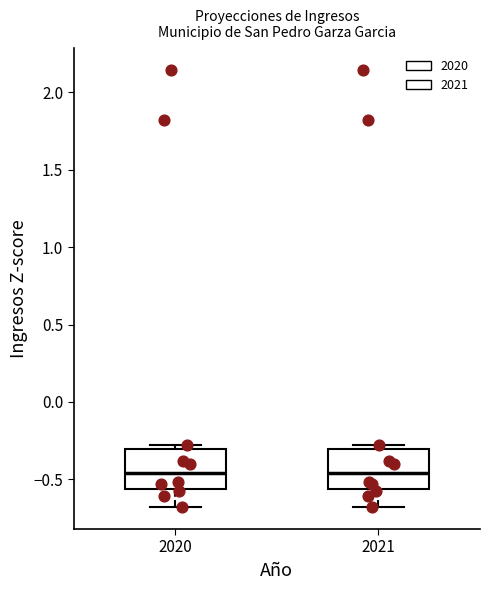

Reading left to right, read every box against the y-axis: the position of its median line, the range the box covers, and the ends of its whiskers. The values are not printed on the chart, so give them approximately, as read against the axis.

2020: median -0.45, box -0.55 to -0.30, whiskers -0.70 to -0.30 (just above the box's upper edge)
2021: median -0.45, box -0.55 to -0.30, whiskers -0.70 to -0.30 (just above the box's upper edge)